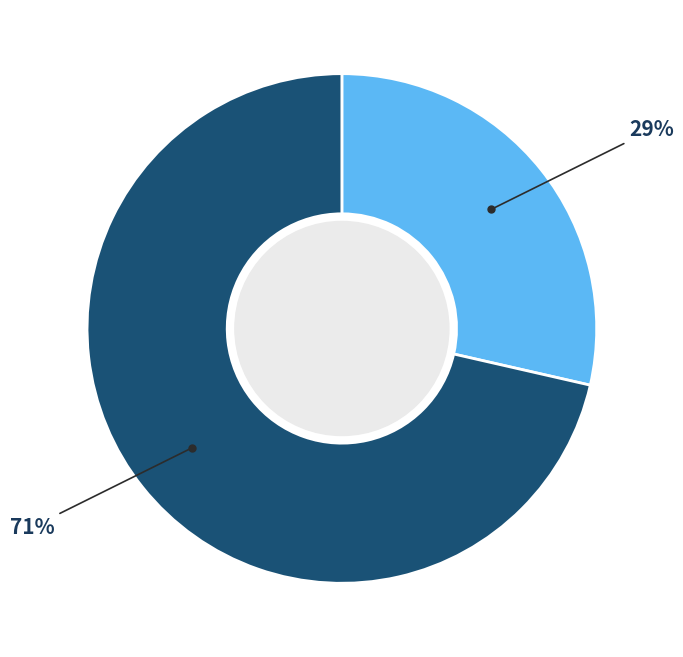

Does any single category account for the majority?

Yes